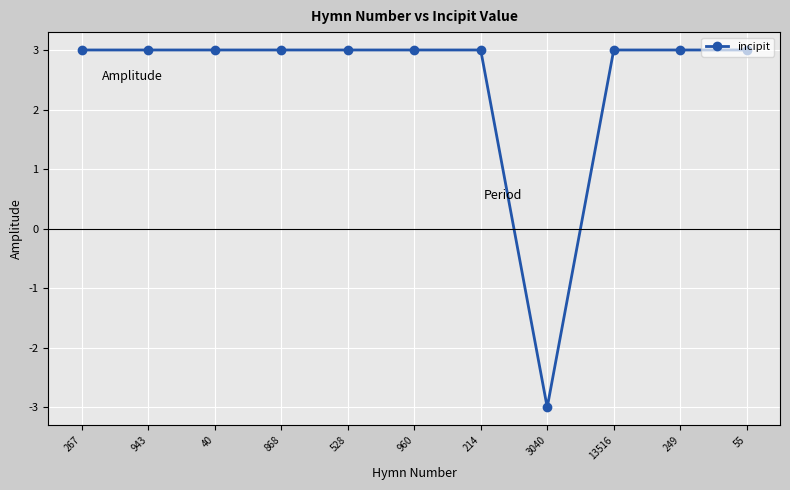

How many values are between 3 and 4?

10